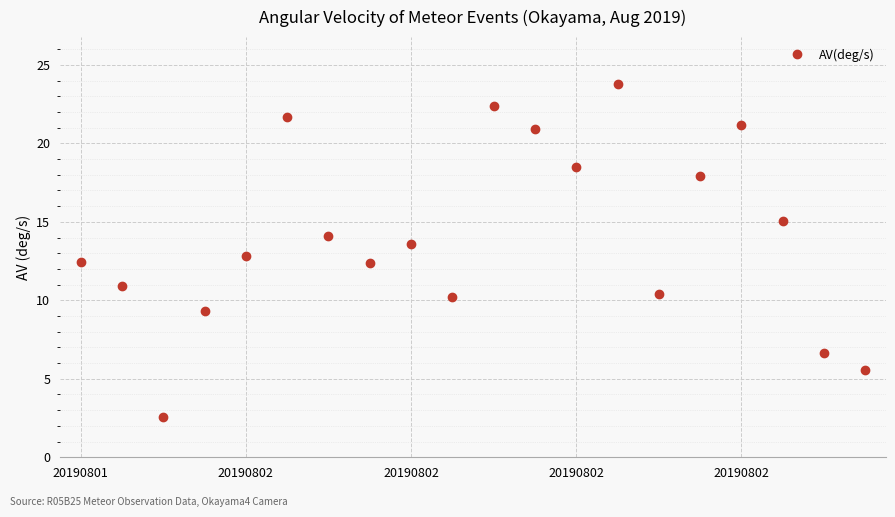

How many interior local peaks (higher than both neighbors) does the data have?

5